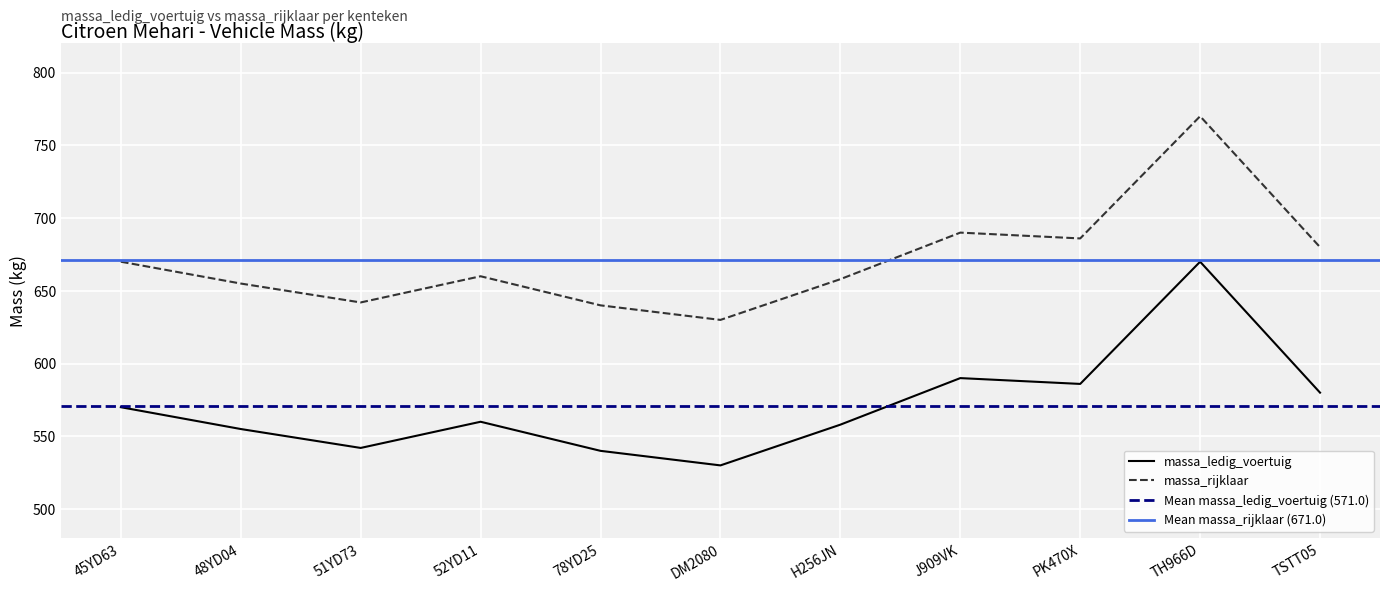

Where is the first local maximum for massa_rijklaar?

52YD11